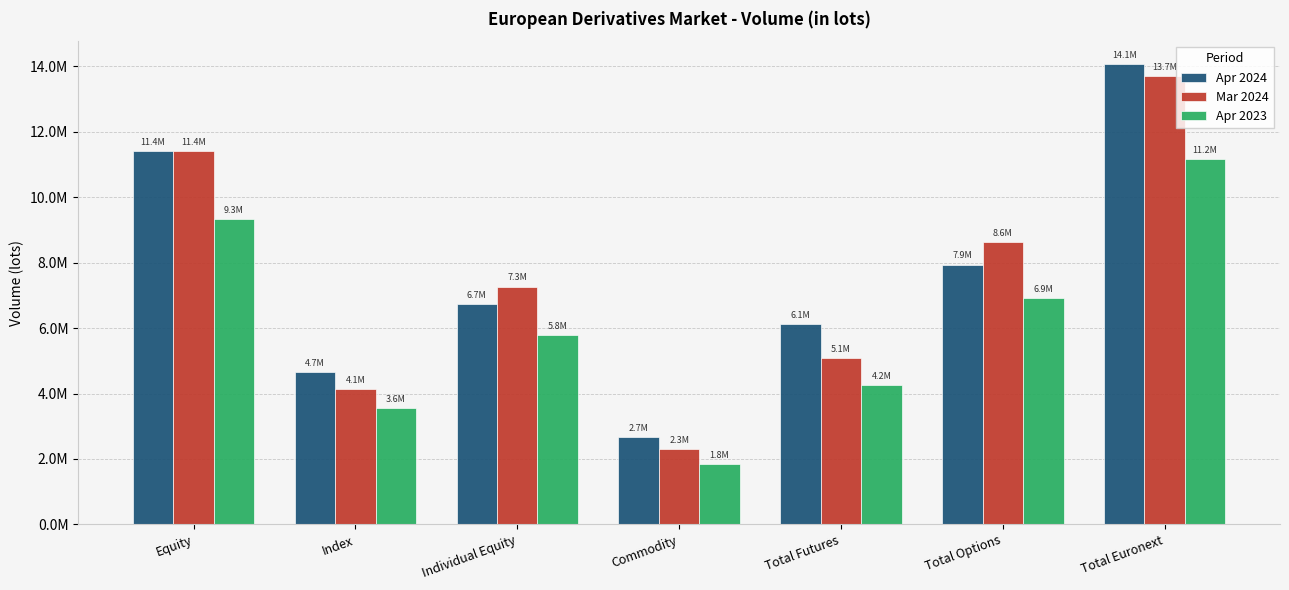

Which category has the lowest value in the Apr 2024 series?

Commodity